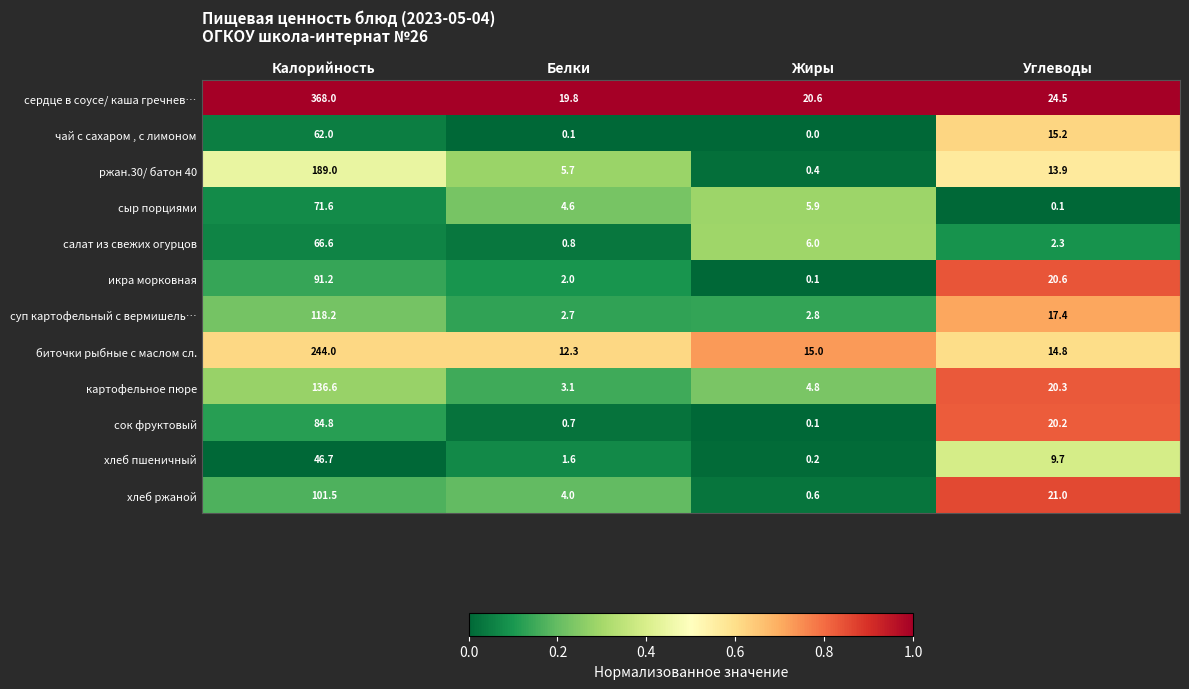

Rank the series at Калорийность from lowest to highest value.

хлеб пшеничный, чай с сахаром , с лимоном, салат из свежих огурцов, сыр порциями, сок фруктовый, икра морковная, хлеб ржаной, суп картофельный с вермишель…, картофельное пюре, ржан.30/ батон 40, биточки рыбные с маслом сл., сердце в соусе/ каша гречнев…